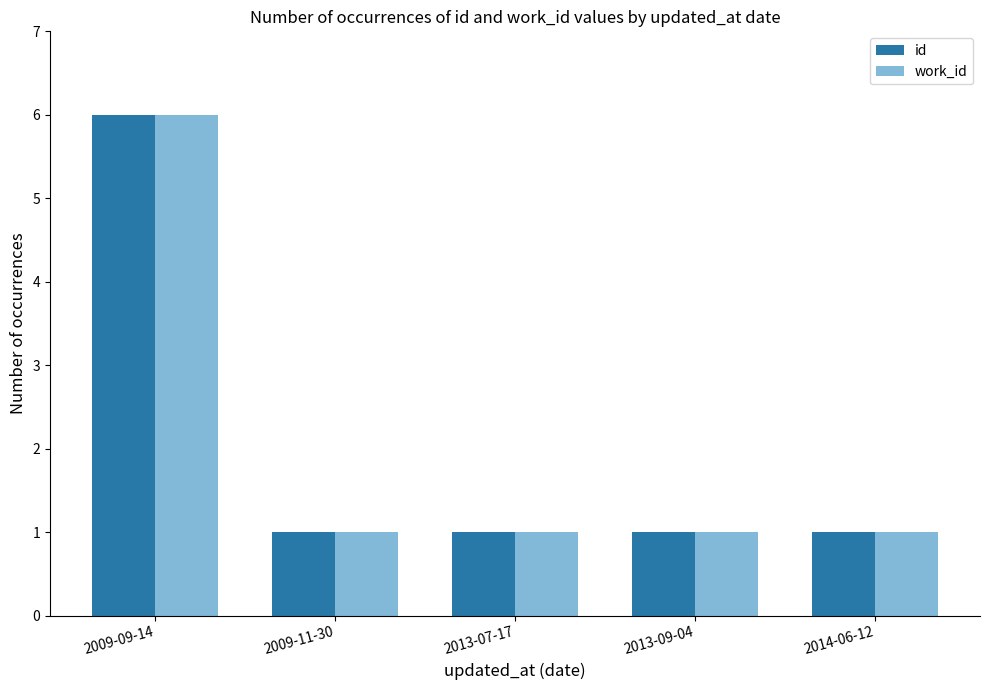

What is the lowest value of the id series?

1